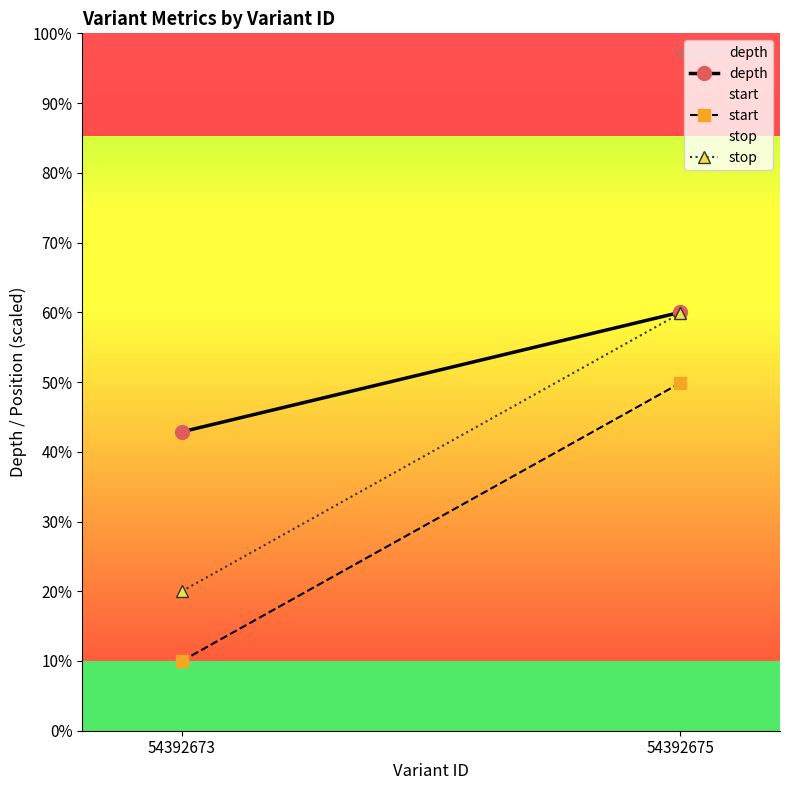

Which series has the largest total across all categories?

depth